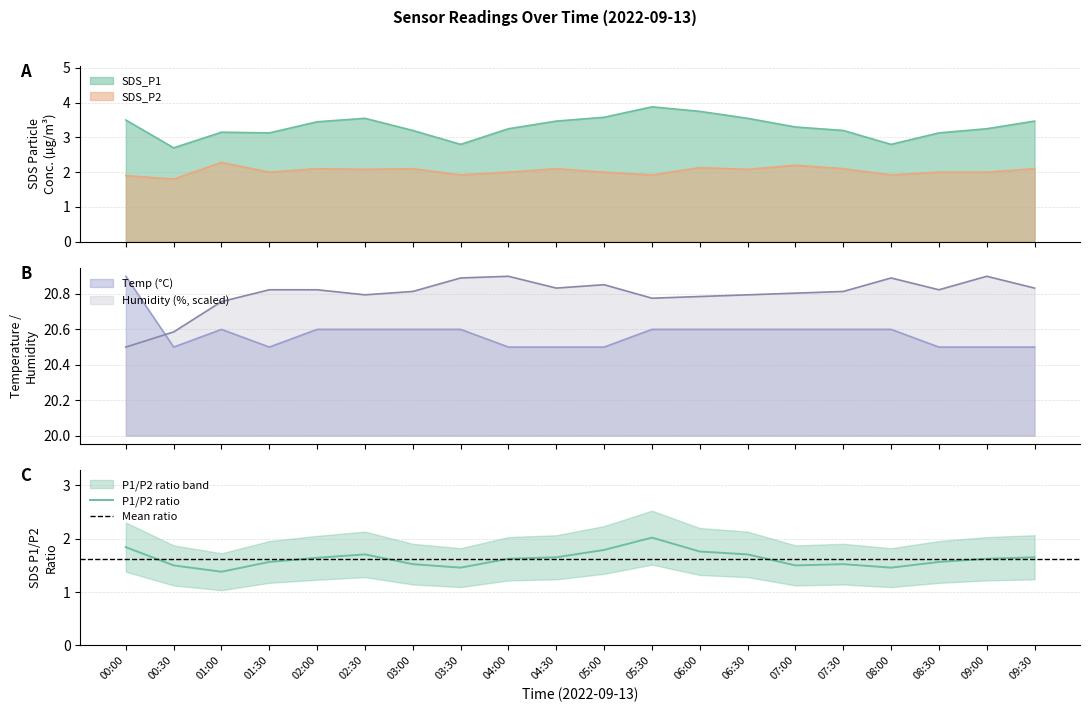

What is the highest value of the SDS_P2 series?

2.3